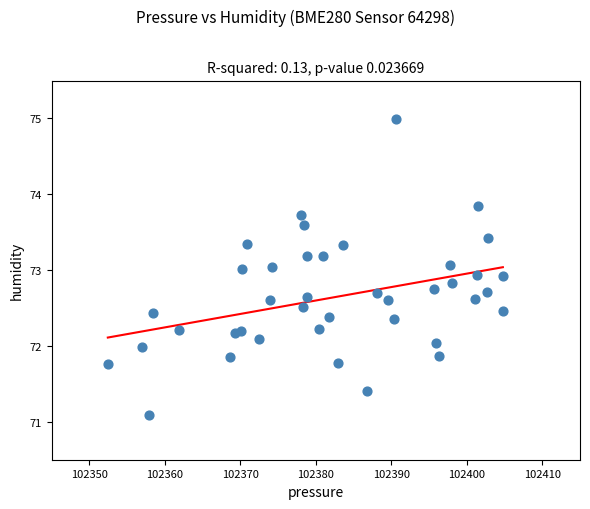

What is the range of Y values (max minus min)?

3.9